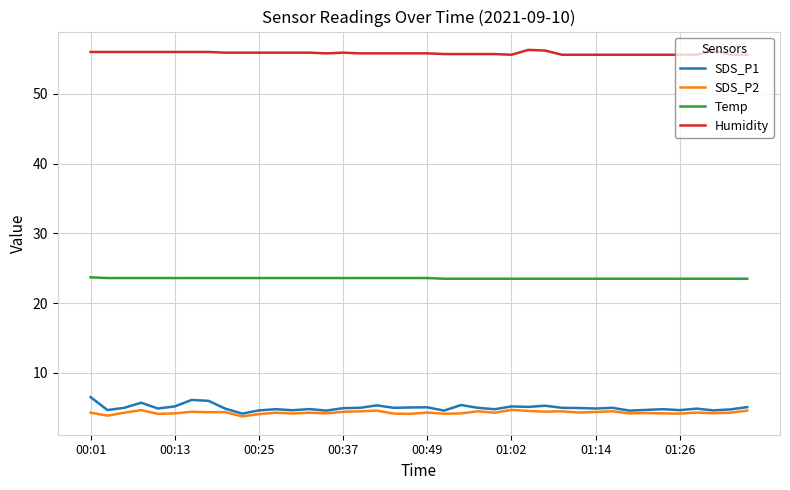

What is the maximum value for SDS_P2?

4.7